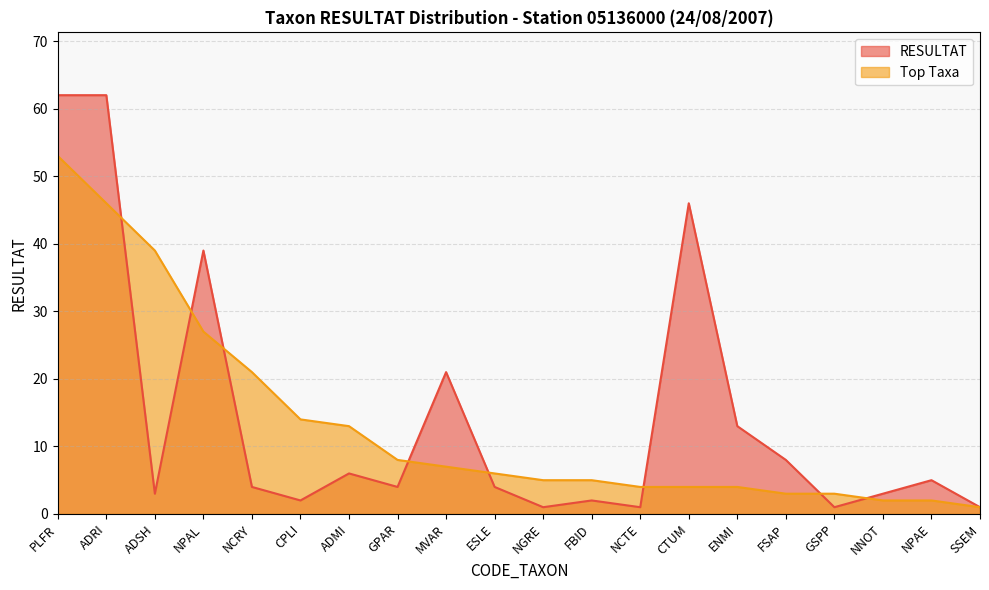

Which series has the largest range (max minus min)?

RESULTAT